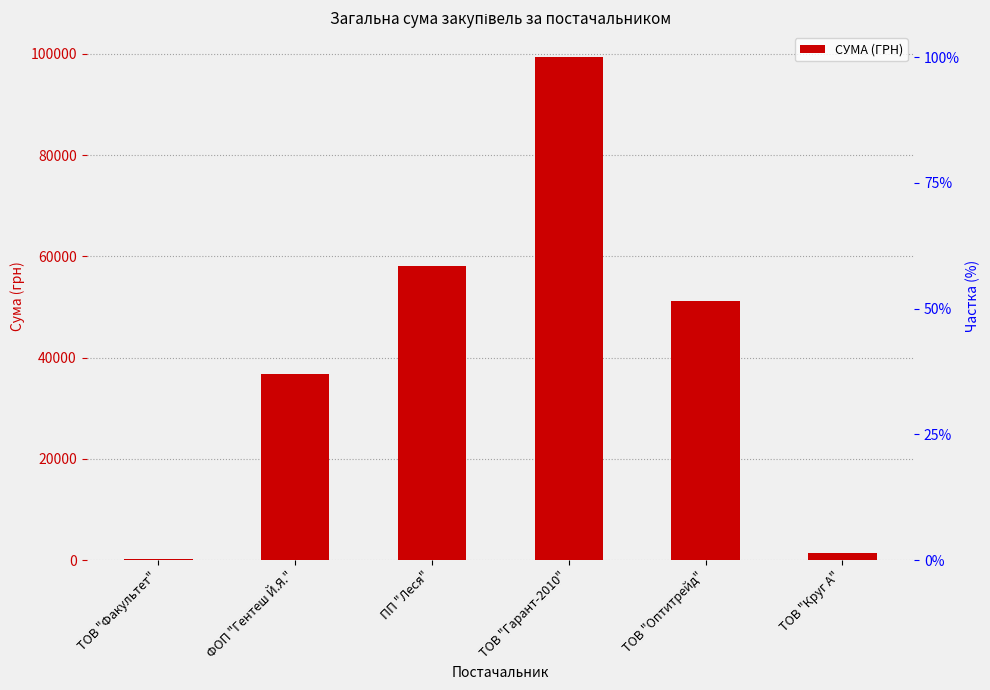

At which label is the value closest to 49754?

ТОВ "Оптитрейд"